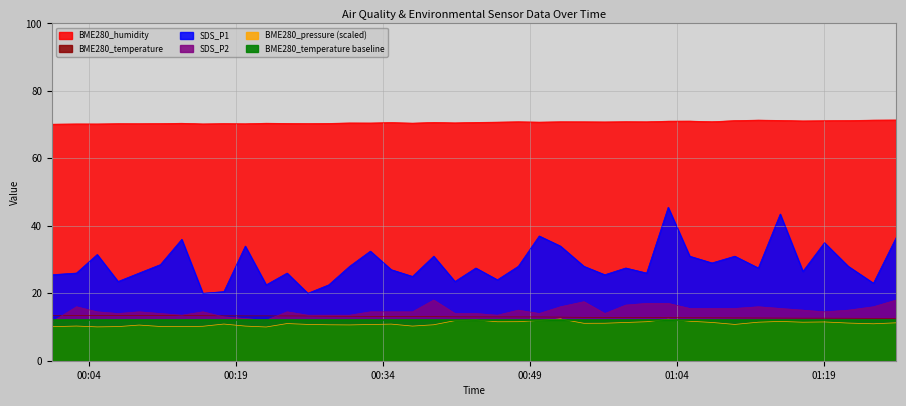

Is it true that SDS_P1 equals 20.0 at 2021/06/17 00:26:20?

True